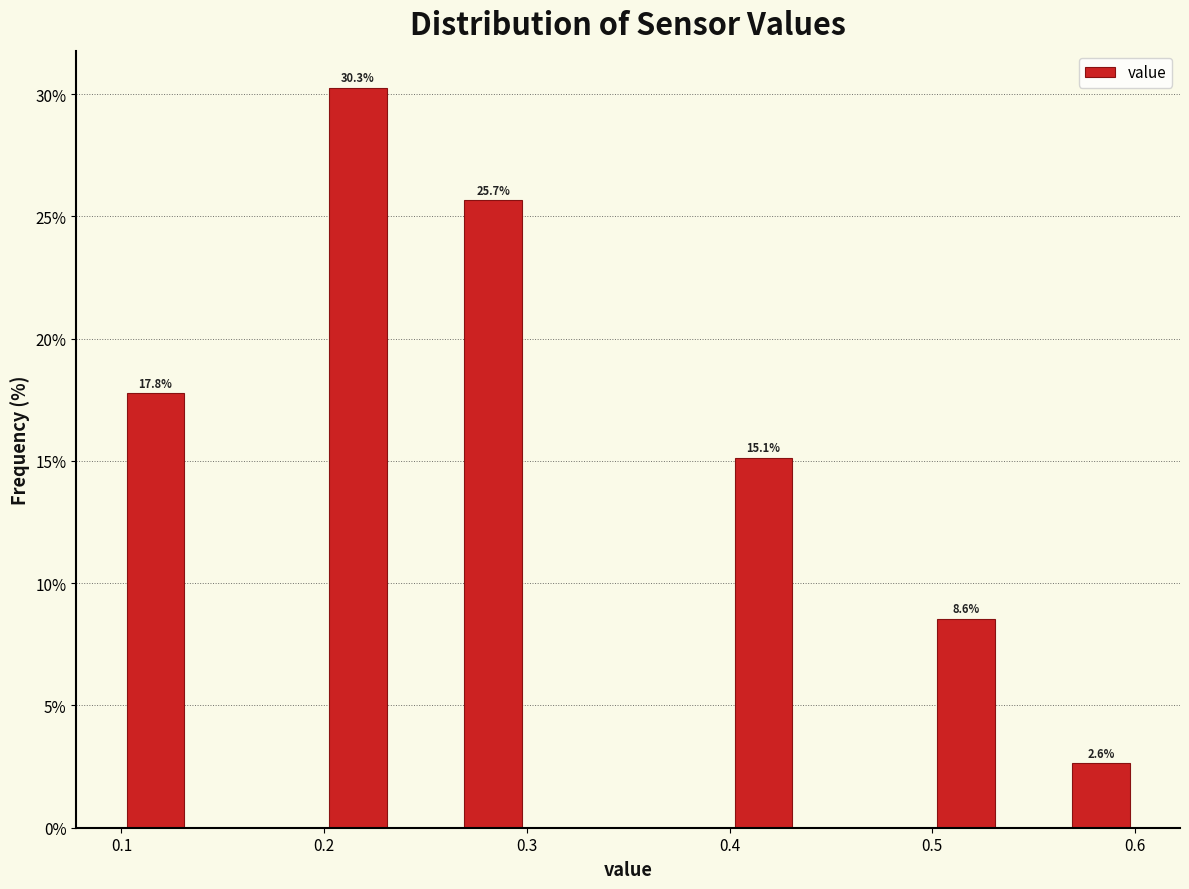

Around what value on the x-axis is the tallest bar? Give the approximate position of its centre, as read against the axis.

0.22